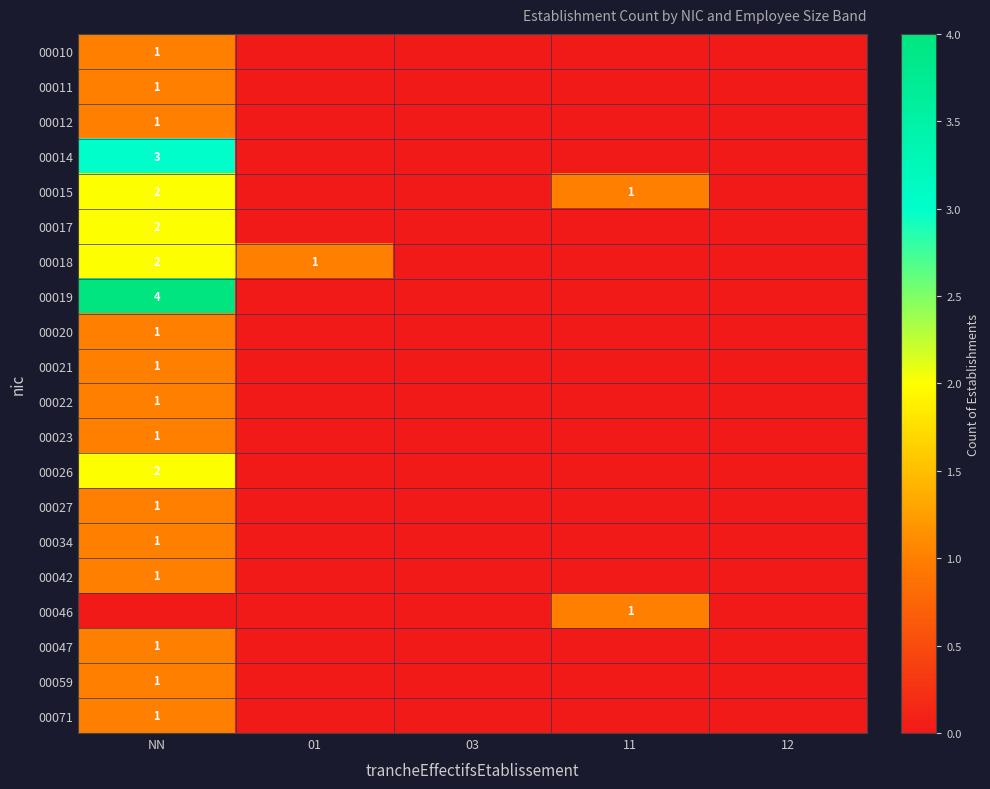

At how many categories does at least one series exceed 1?

1